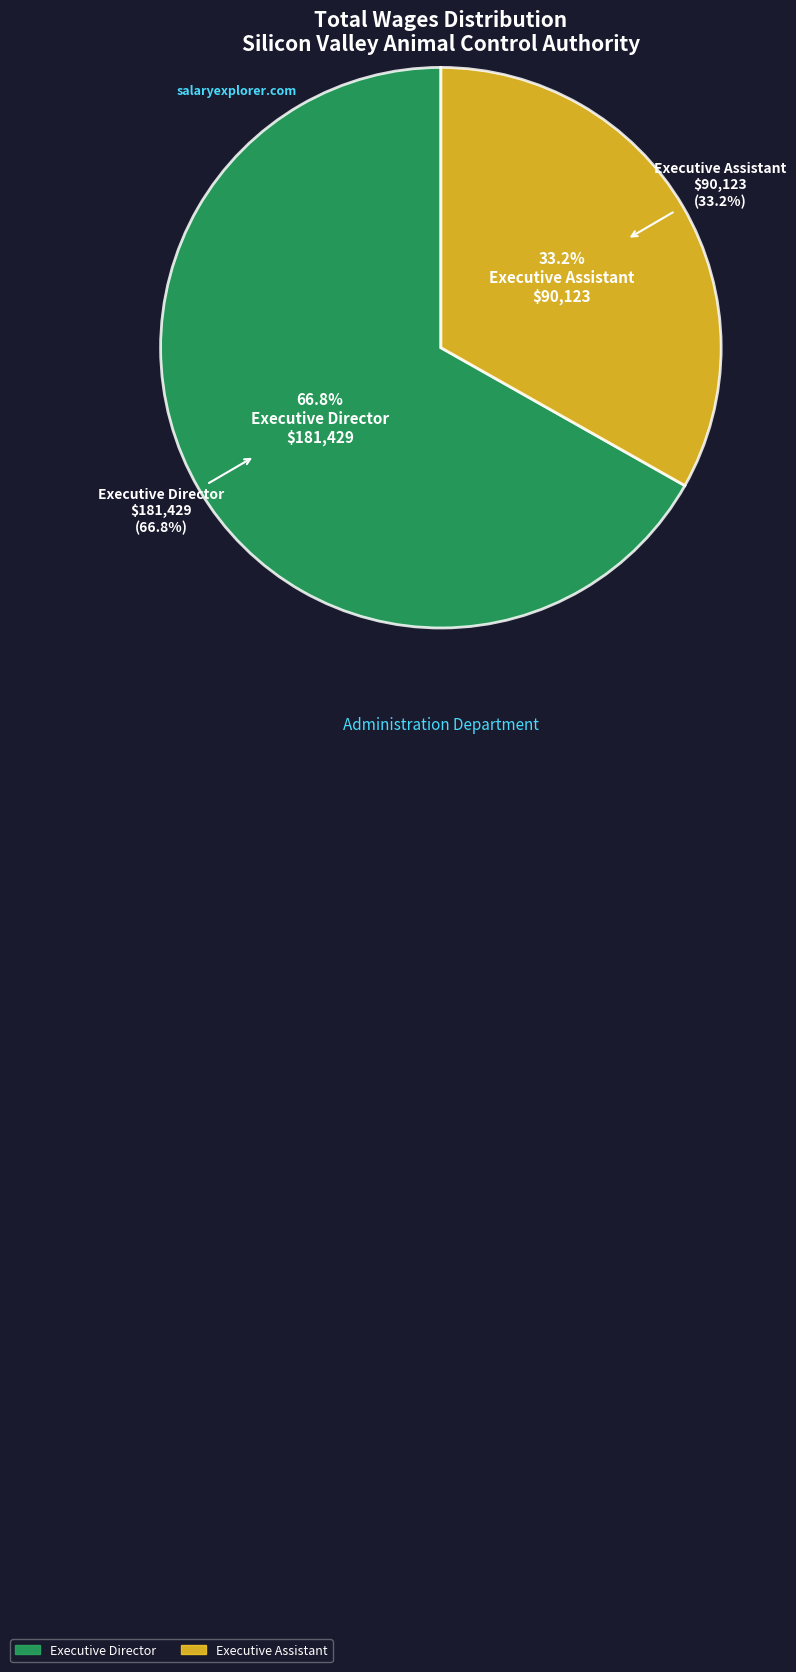

To the nearest percent, what is the combined percentage of Executive Director and Executive Assistant?

100%